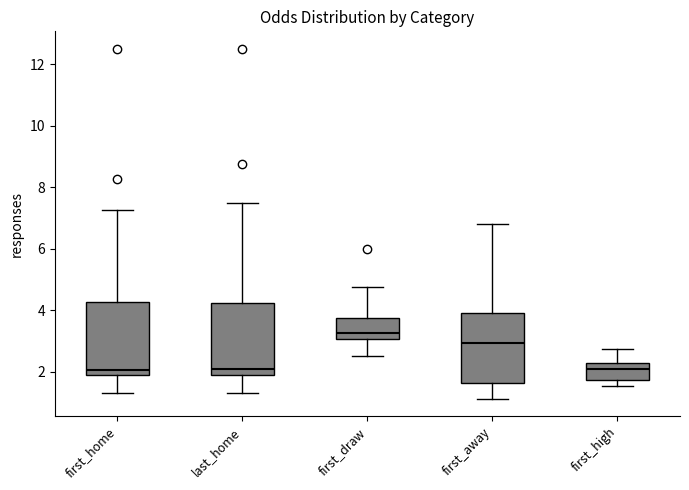

Where does the upper whisker of the box for first_away end on the y-axis? The values are not printed on the chart, so give them approximately, as read against the axis.

6.8